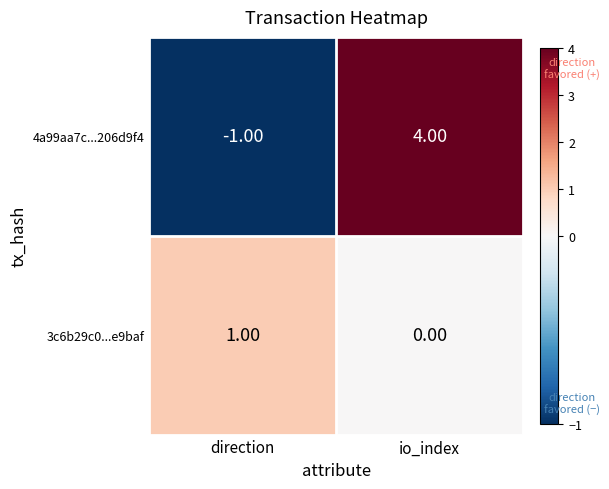

At which label does 3c6b29c0...e9baf reach its minimum?

io_index